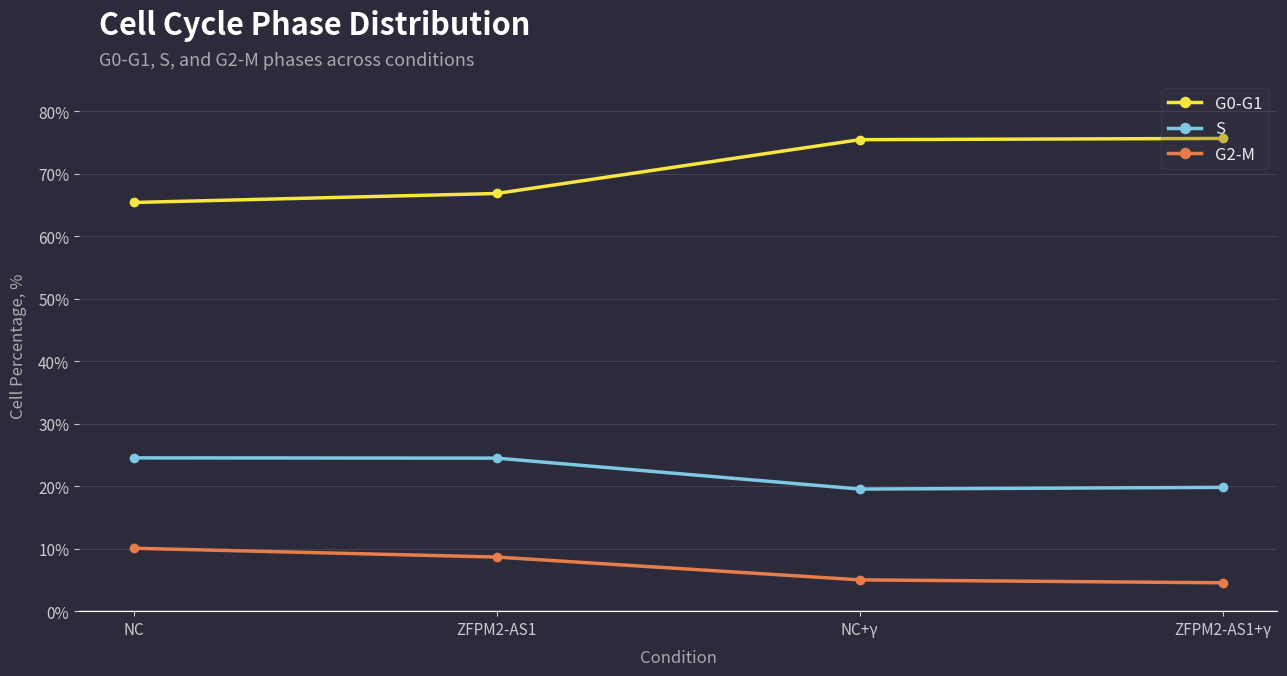

What is the approximate value of G2-M at NC+γ?

5.0